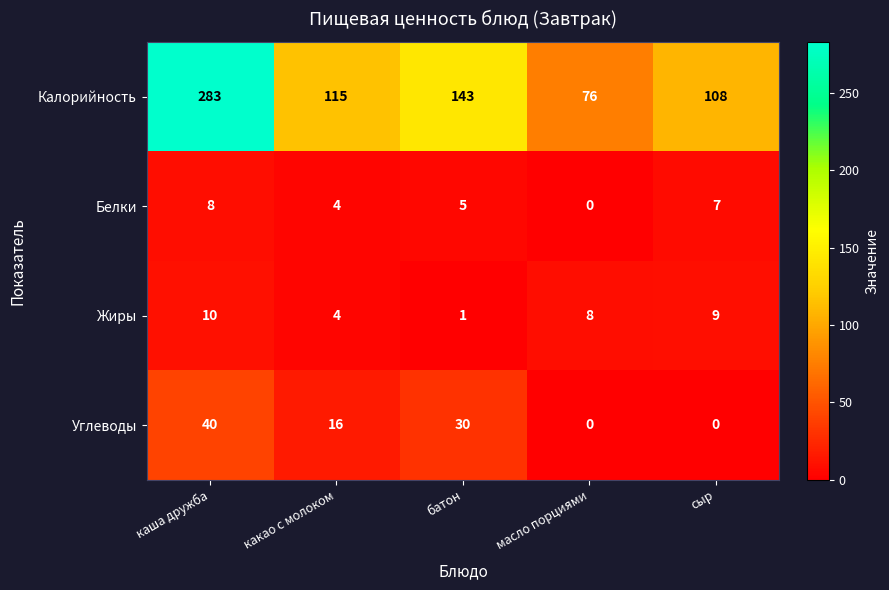

At how many categories does at least one series exceed 165?

1